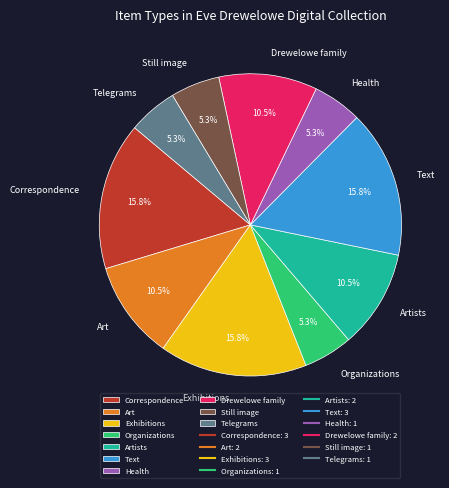

How many segments does this pie chart have?

10